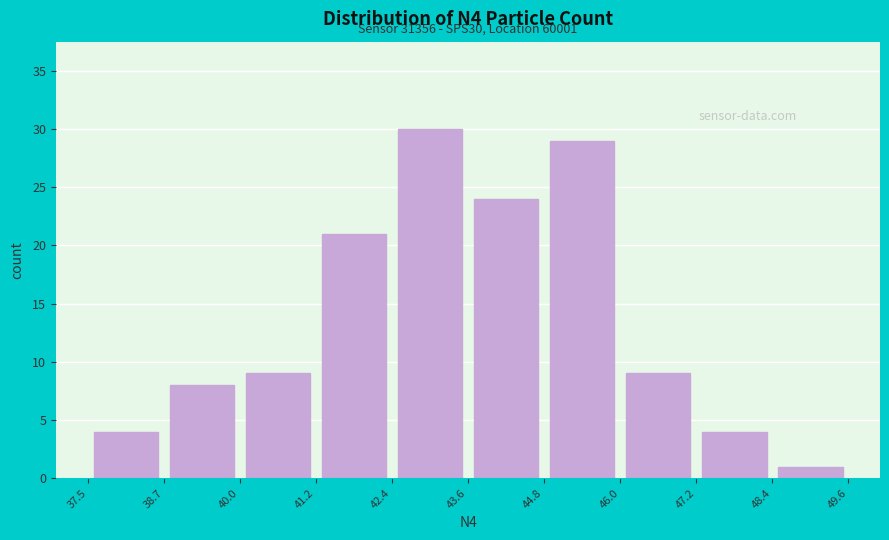

Over which range of the x-axis is the bar tallest?

42.4 to 43.6